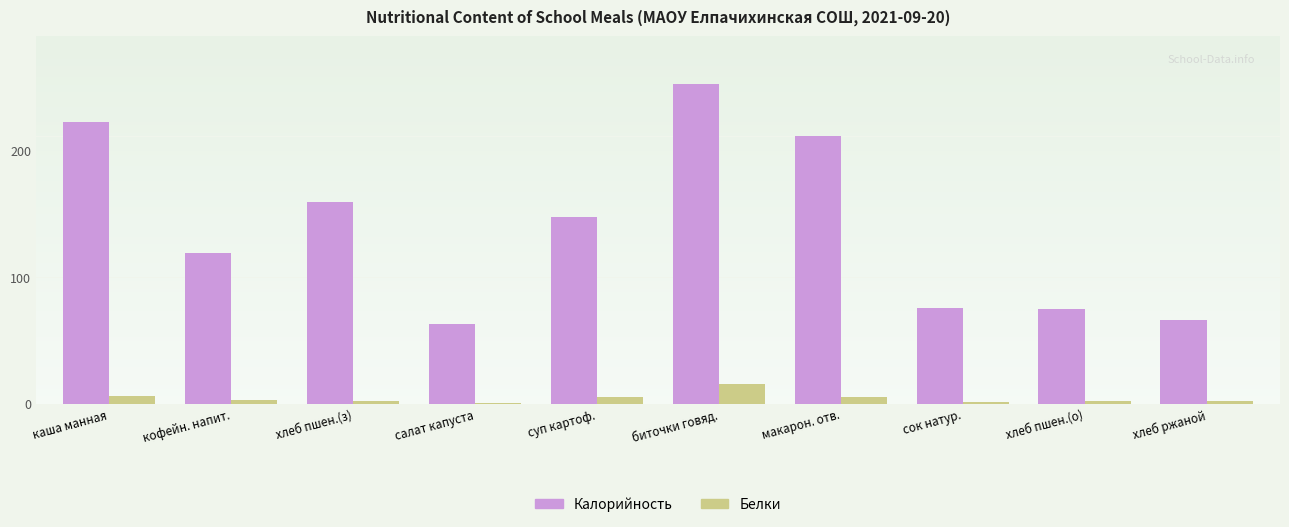

Which series changed the most between хлеб пшен.(з) and хлеб пшен.(о)?

Калорийность